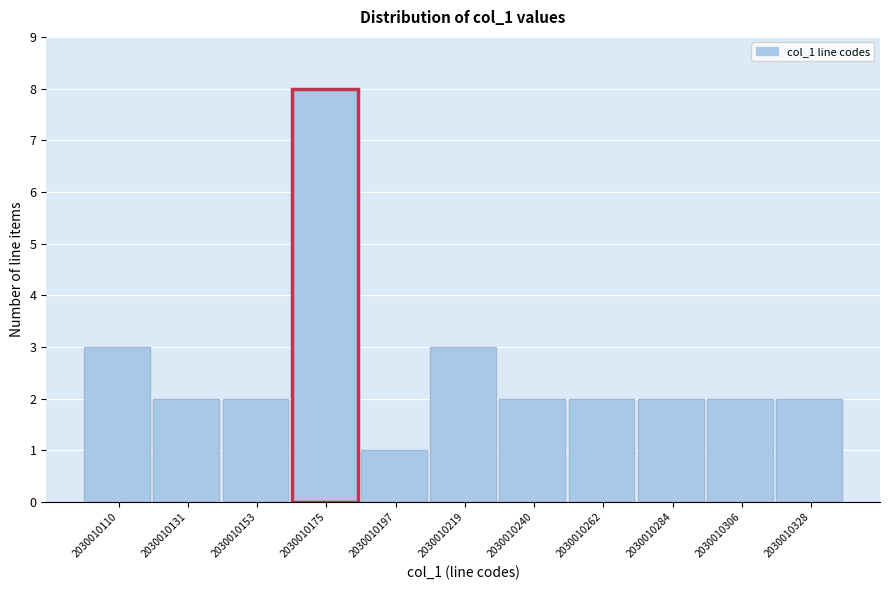

Reading left to right, list all the values displayed in this chart.

3	2	2	8	1	3	2	2	2	2	2